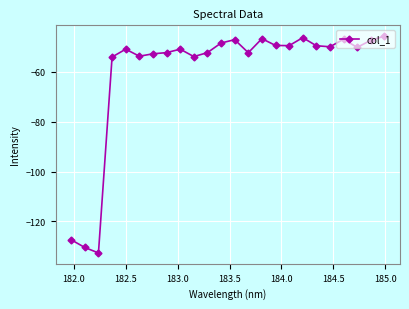

What is the value of the 22nd point from the left?

-50.3